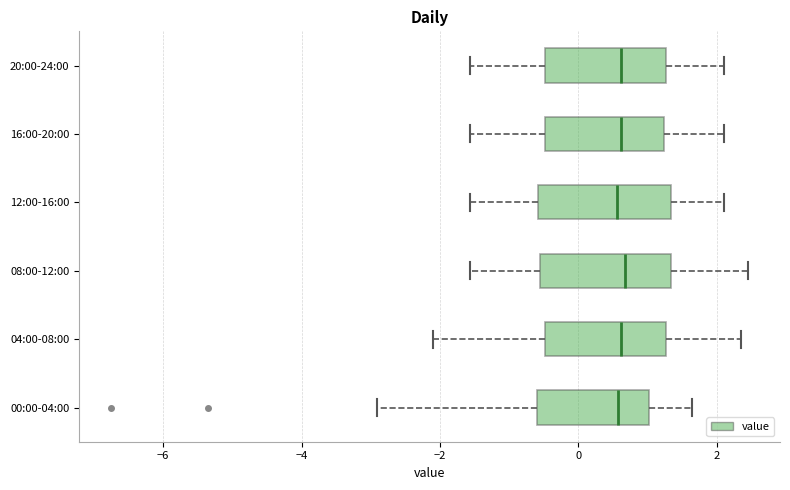

Where is the left edge of the box for 04:00-08:00 on the x-axis? The values are not printed on the chart, so give them approximately, as read against the axis.

-0.4